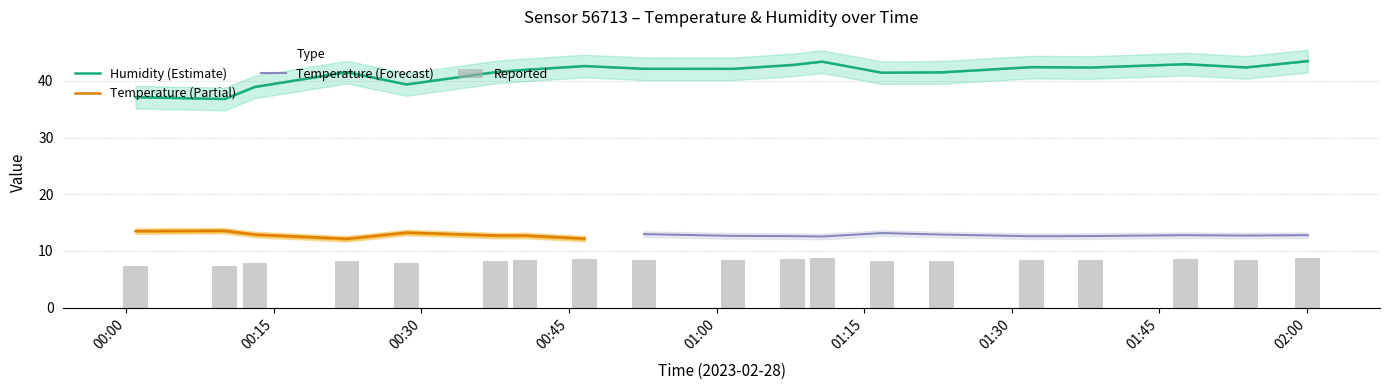

Where is humidity_lower nearest to the value 38?

00:30